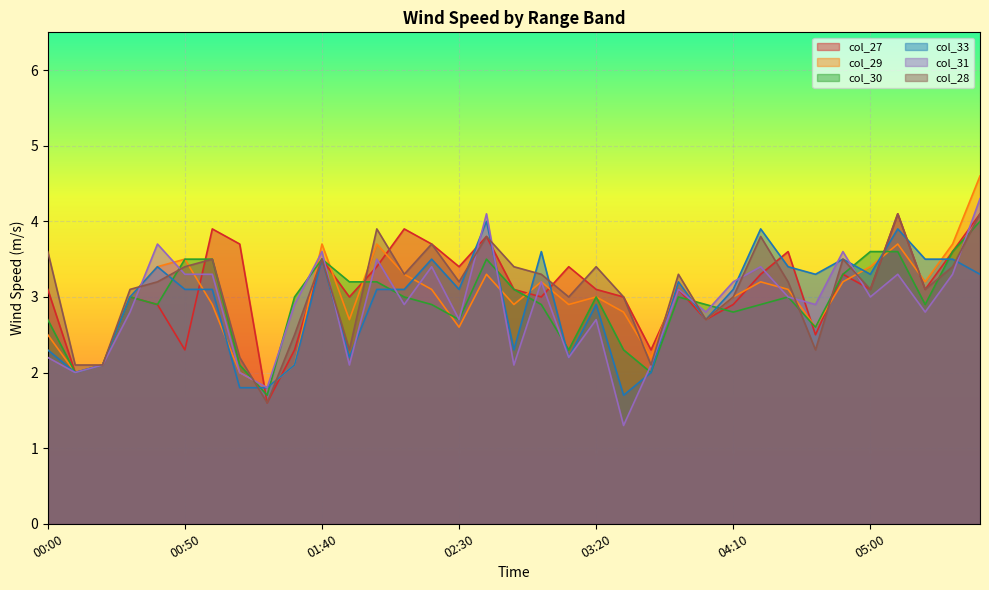

How many interior local valleys does the col_31 series have?

12